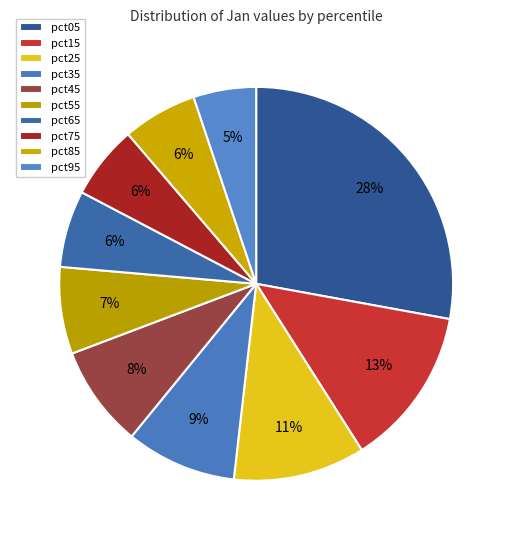

True or false: pct35 accounts for 1% of the total.

False